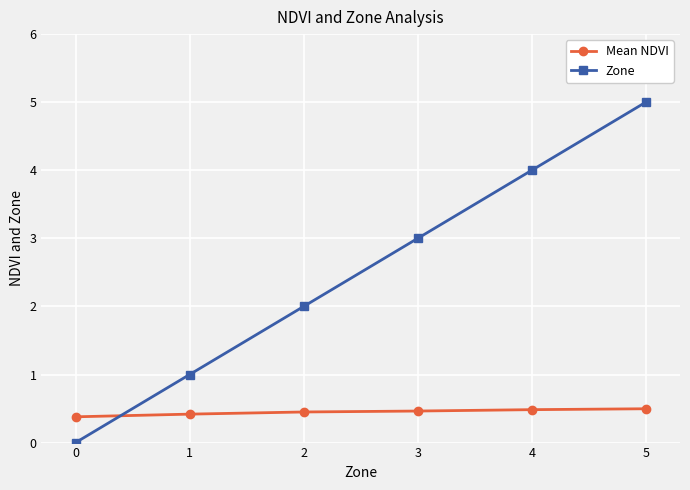

Where do Mean NDVI and Zone first cross each other?

0 and 1